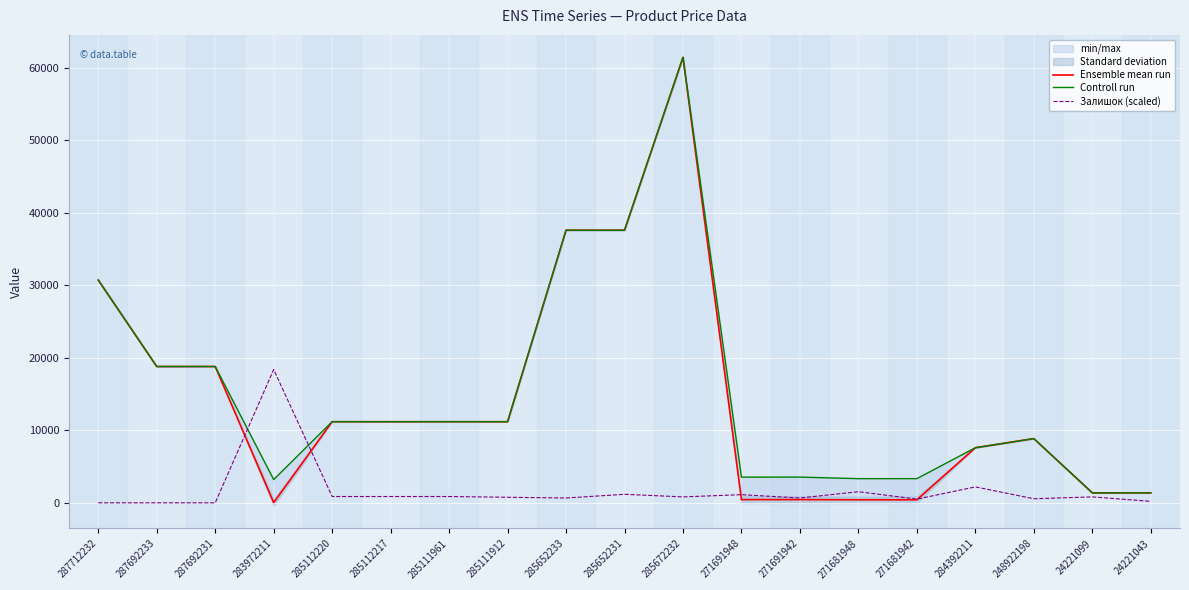

Which series has the largest range (max minus min)?

Ensemble mean run